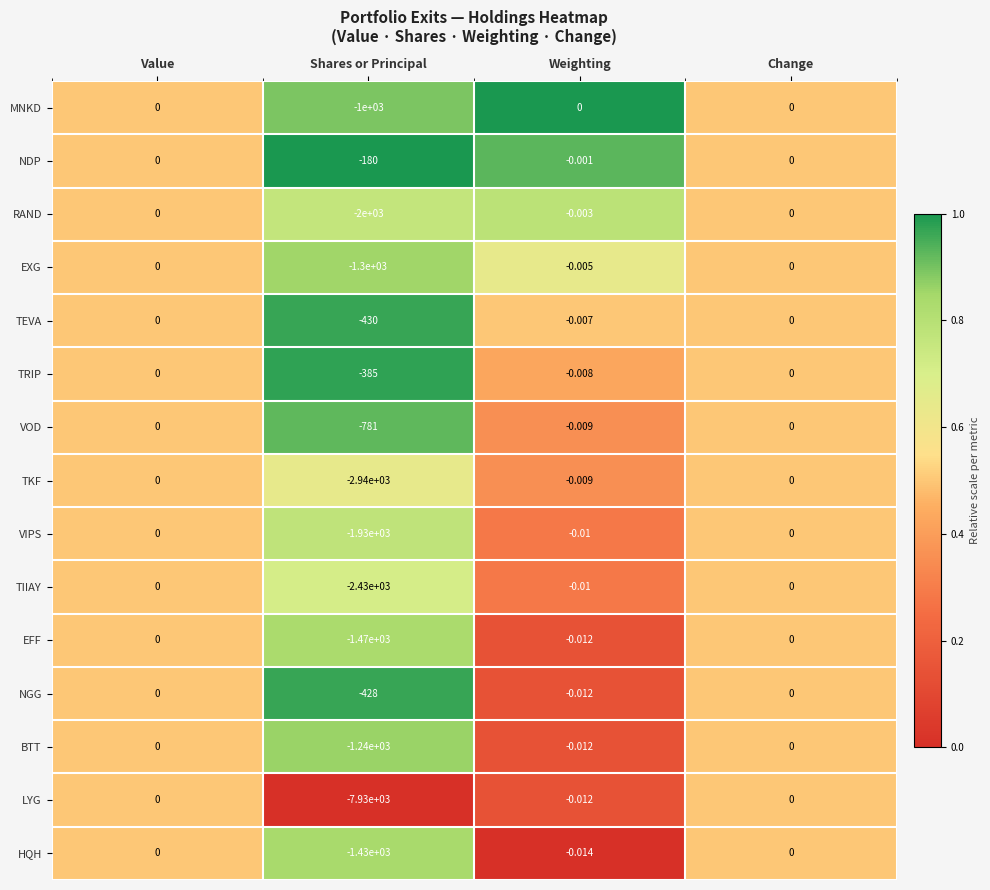

Which series has the widest spread of values?

LYG